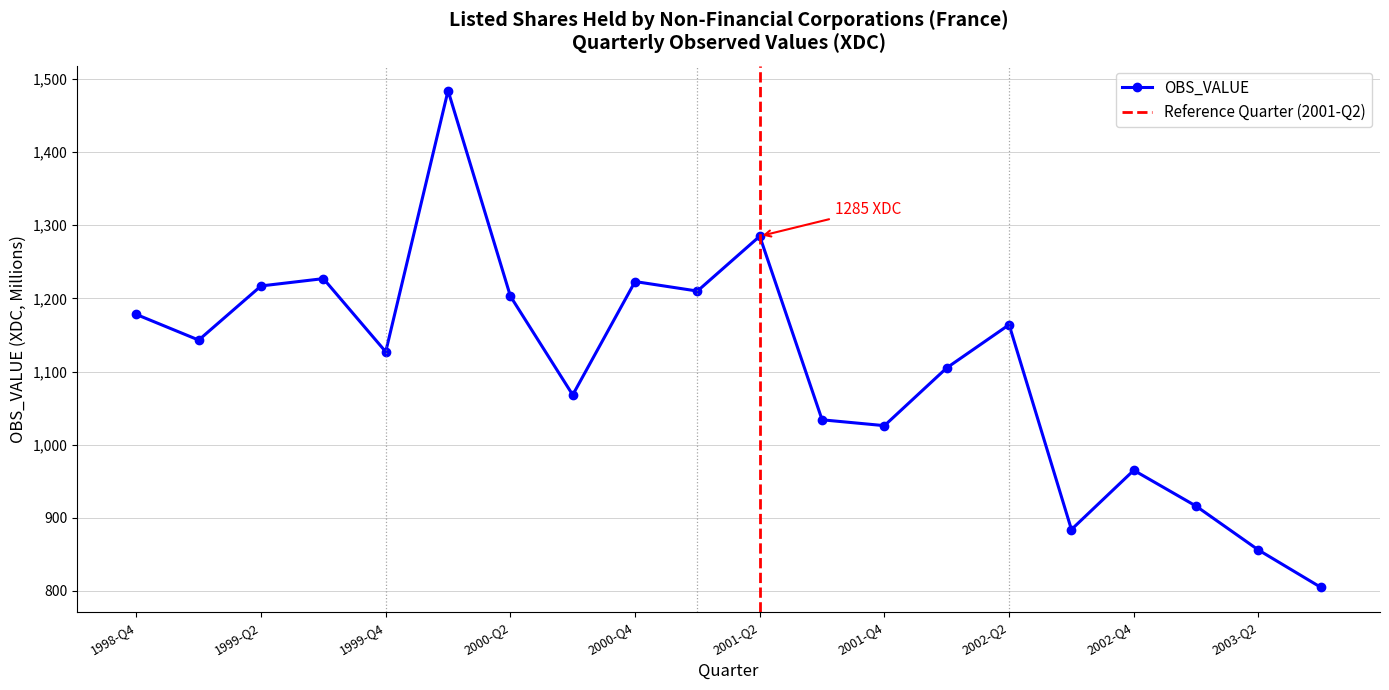

Reading left to right, list all the values displayed in this chart.

1998-Q4=1178	1999-Q1=1143	1999-Q2=1217	1999-Q3=1227	1999-Q4=1127	2000-Q1=1484	2000-Q2=1203	2000-Q3=1068	2000-Q4=1223	2001-Q1=1210	2001-Q2=1285	2001-Q3=1034	2001-Q4=1026	2002-Q1=1105	2002-Q2=1164	2002-Q3=884	2002-Q4=965	2003-Q1=916	2003-Q2=856	2003-Q3=805